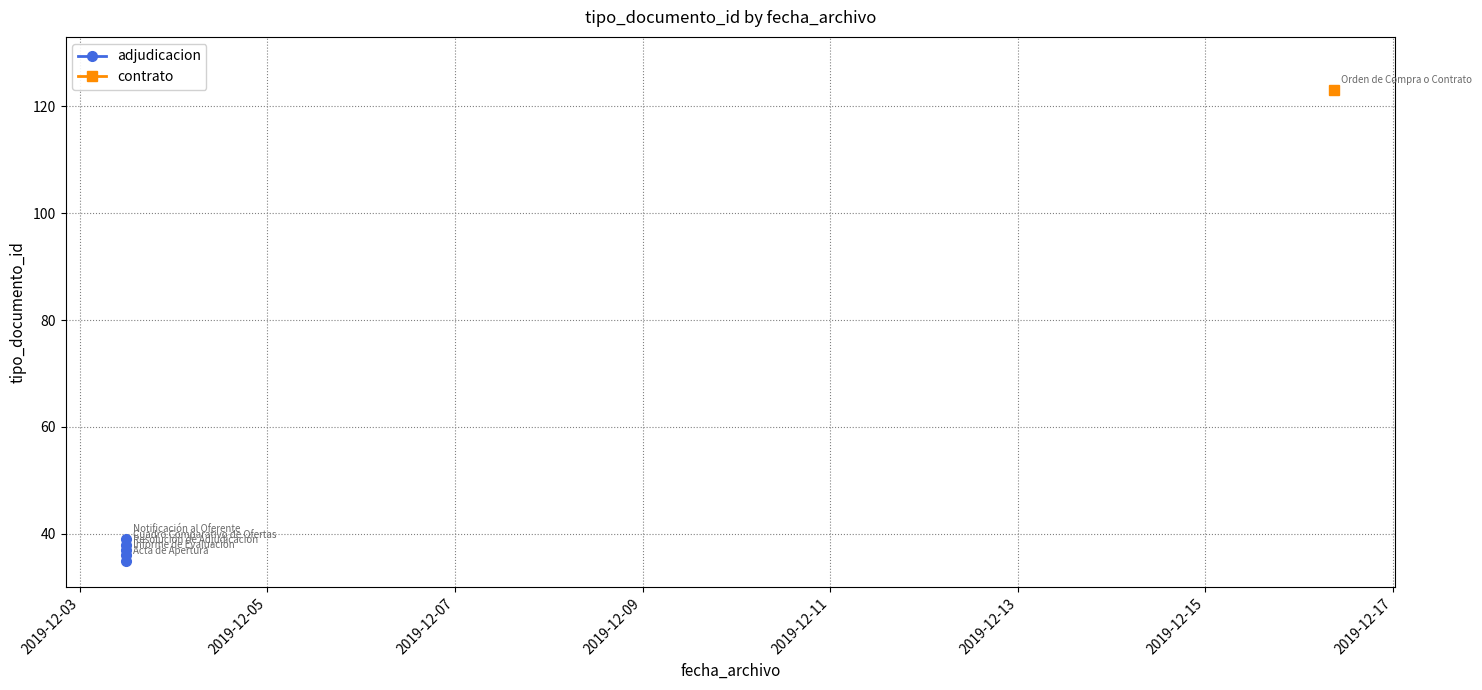

What is the average value?

37